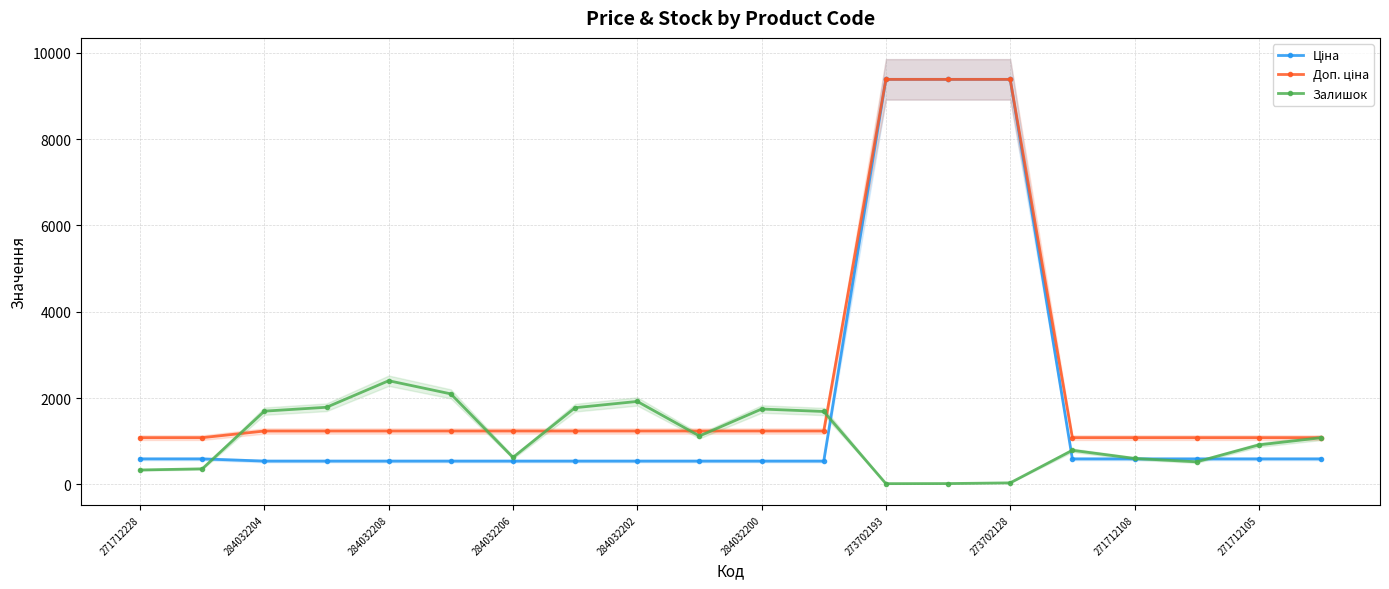

How many lines are shown in the chart?

3